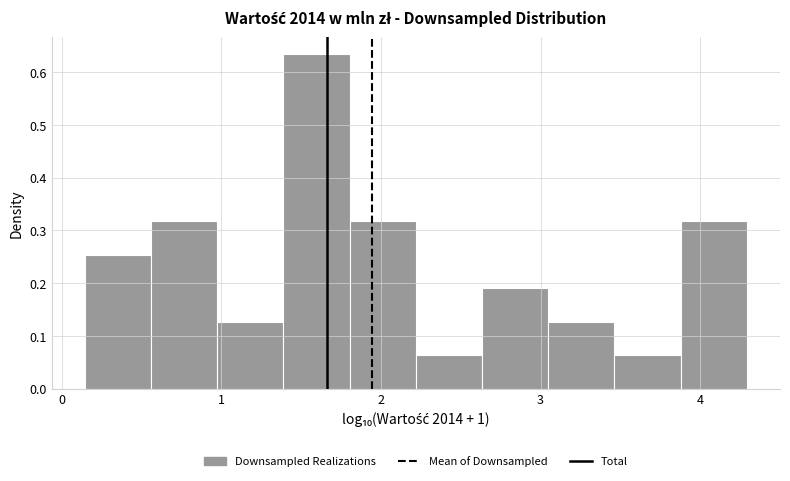

Reading left to right, transcribe this chart: for each bar, give the range it covers on the x-axis and its height. Neither the bar edges nor the heights are printed on the chart, so give them approximately, as read against the axes.

0.1 to 0.6: 0.25
0.6 to 1.0: 0.32
1.0 to 1.4: 0.13
1.4 to 1.8: 0.63
1.8 to 2.2: 0.32
2.2 to 2.6: 0.06
2.6 to 3.0: 0.19
3.0 to 3.5: 0.13
3.5 to 3.9: 0.06
3.9 to 4.3: 0.32